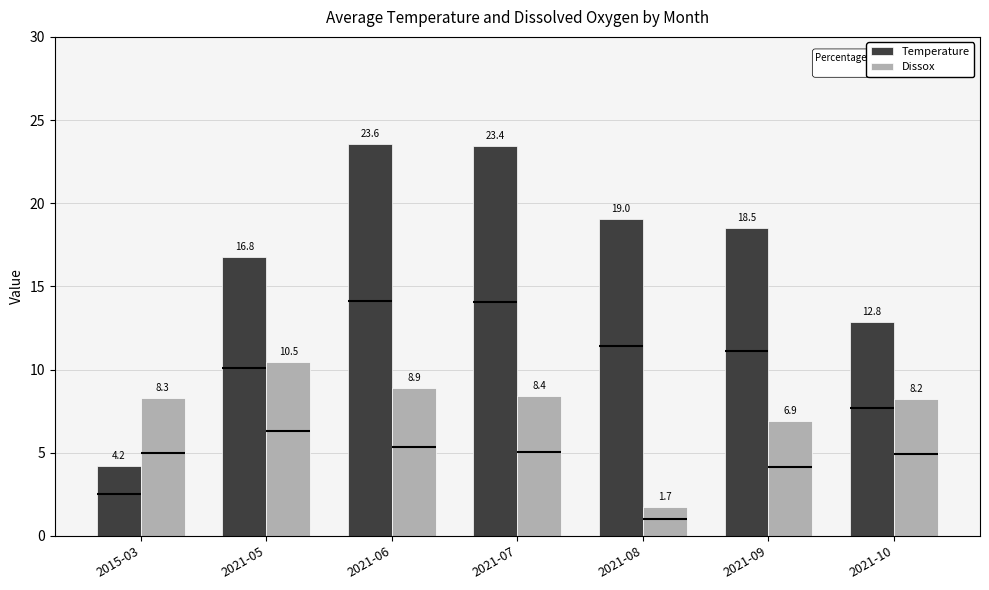

How many groups of bars are there?

7